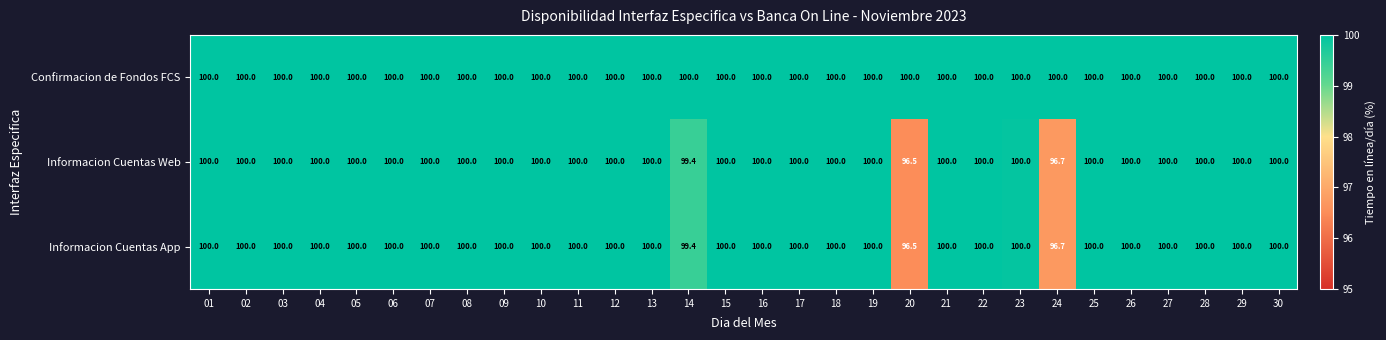

What is the spread (max minus min) of values at 20?

3.5